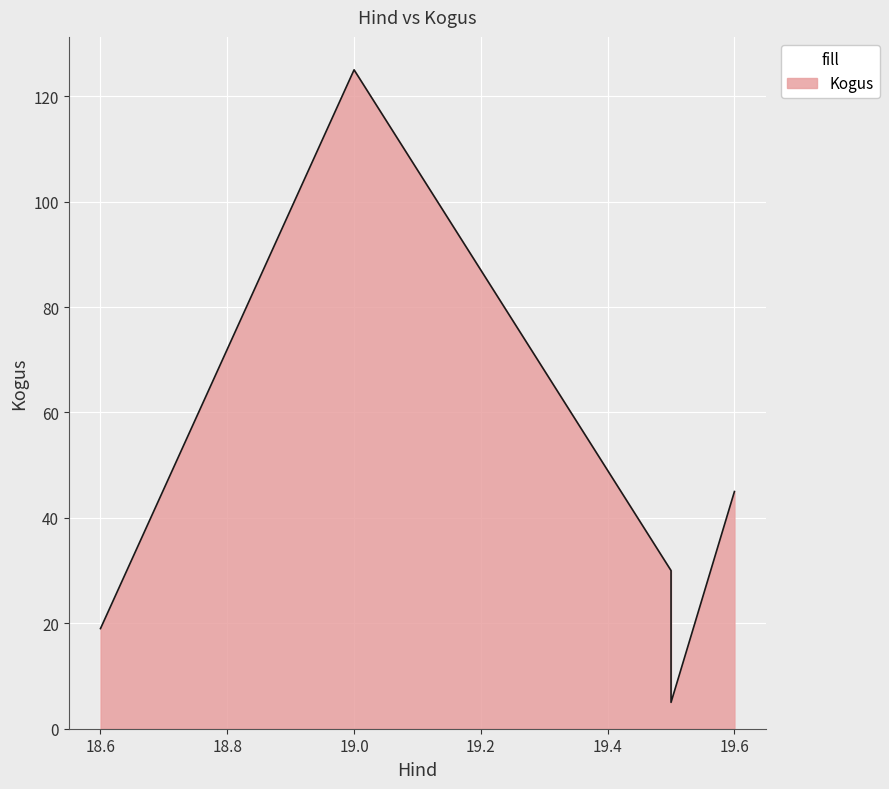

List the labels in order of value, largest first.

19.0, 19.6, 19.5, 18.6, 19.5